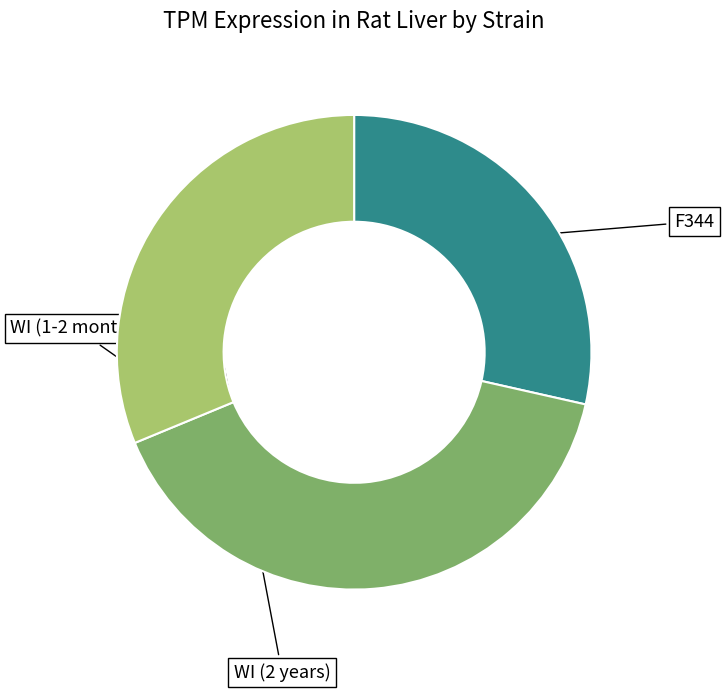

Is there any slice that represents more than half of the pie?

No